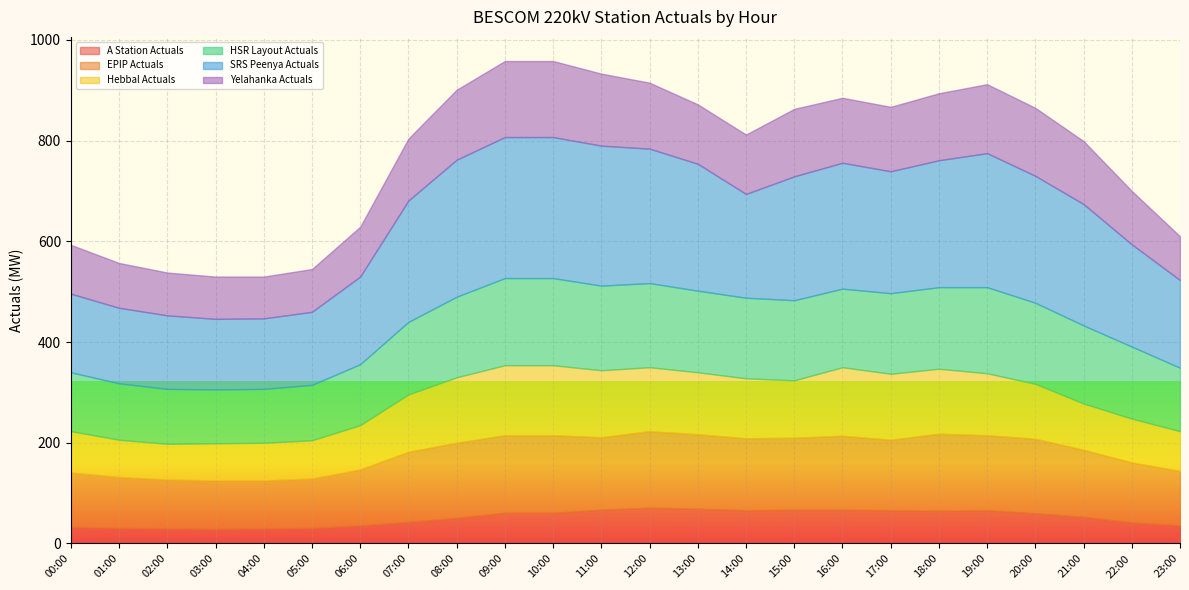

What is the total value across all series at 19:00?

912